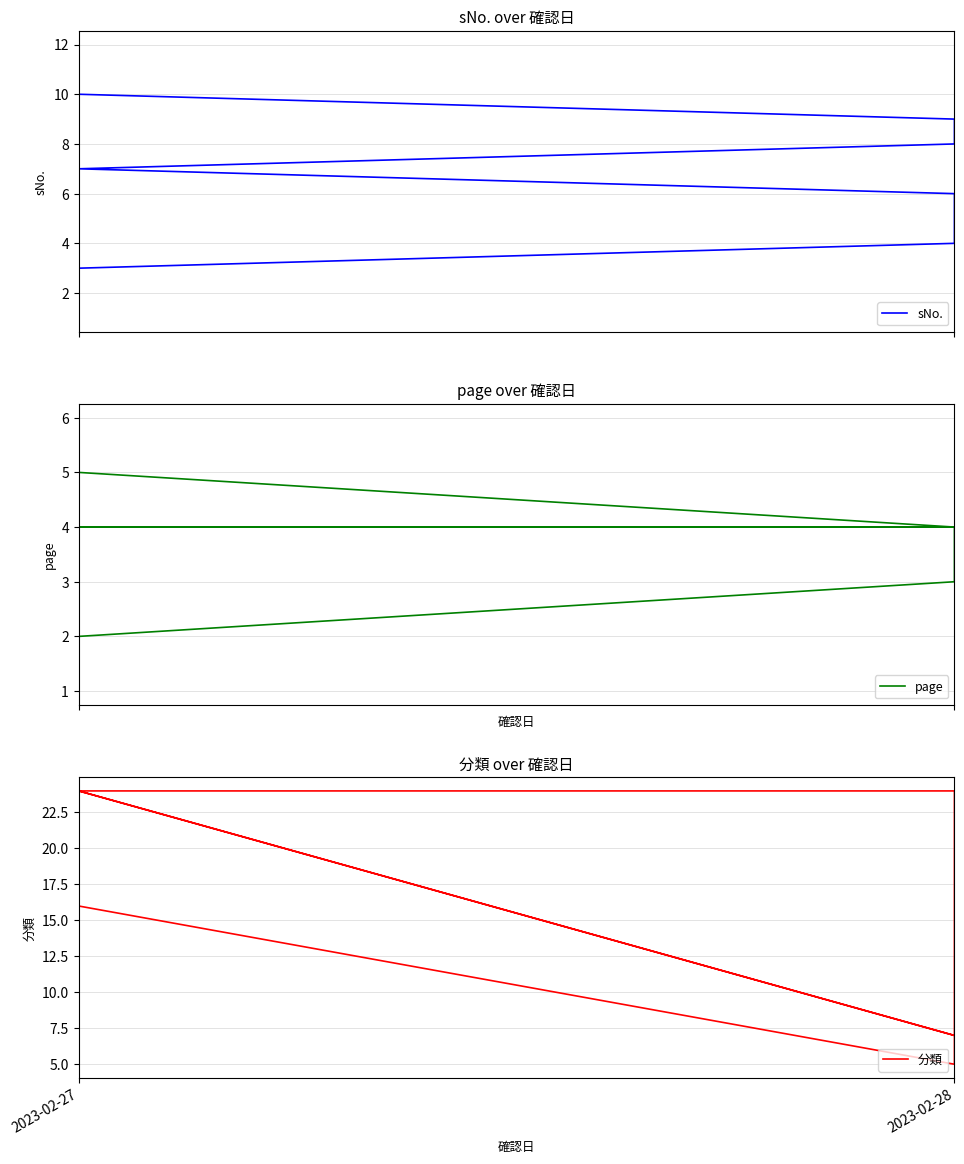

What are all the series names shown in the legend?

sNo., page, 分類